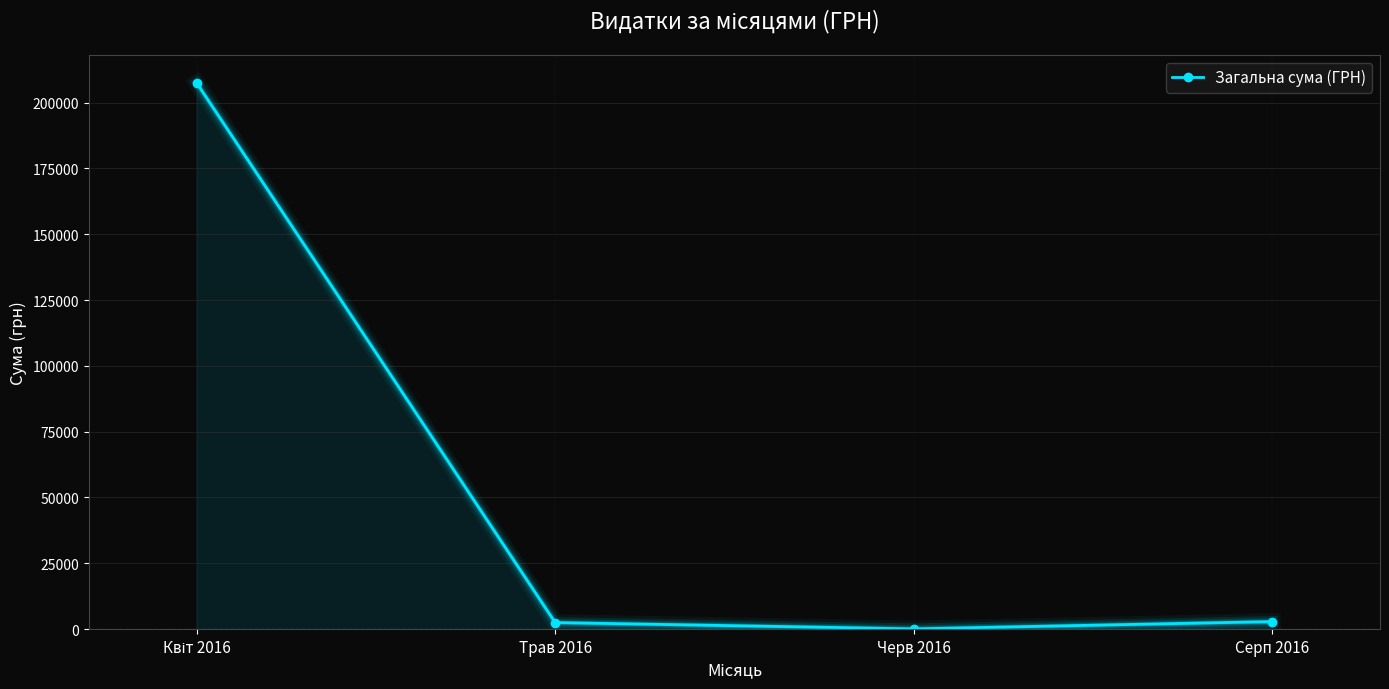

What is the label of the 2nd point from the left?

Трав 2016